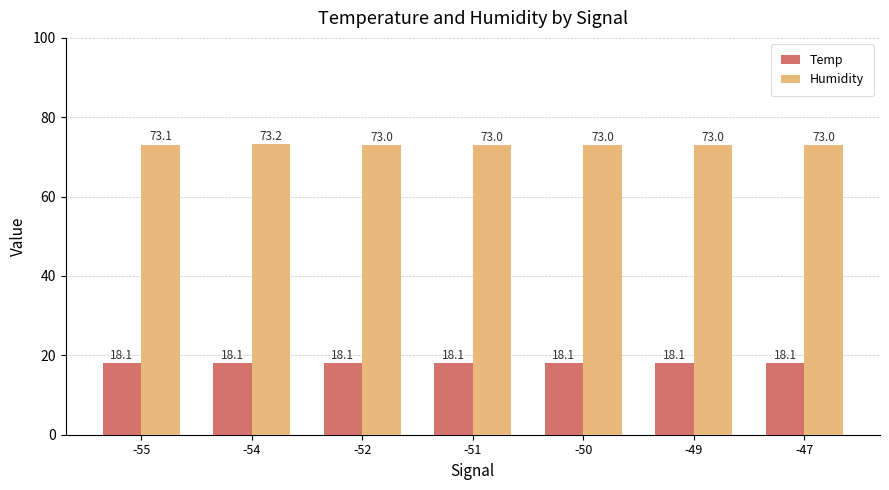

Is the value of Temp at -49 greater than the value of Humidity at -52?

No